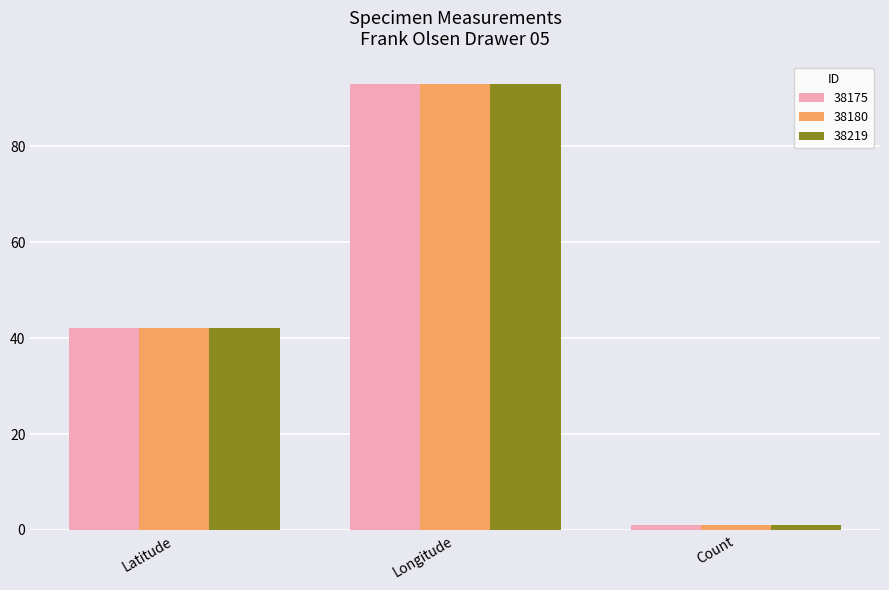

Where is 38219 nearest to the value 47?

Latitude